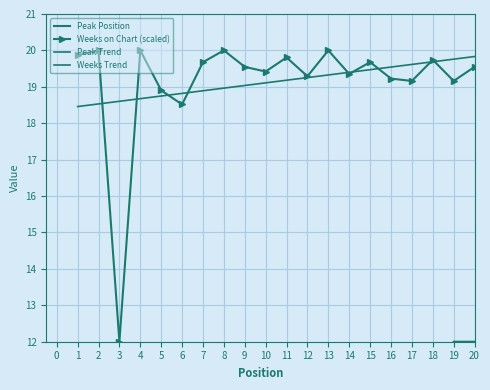

Is it true that Weeks on Chart (scaled) equals 20.0 at 4?

True